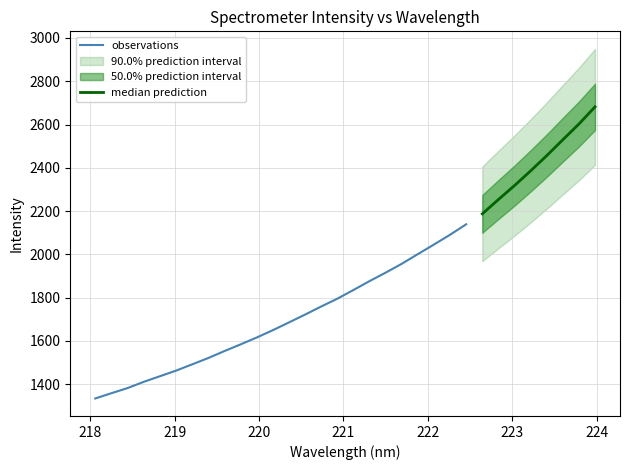

What is the minimum value for observations?

1333.9